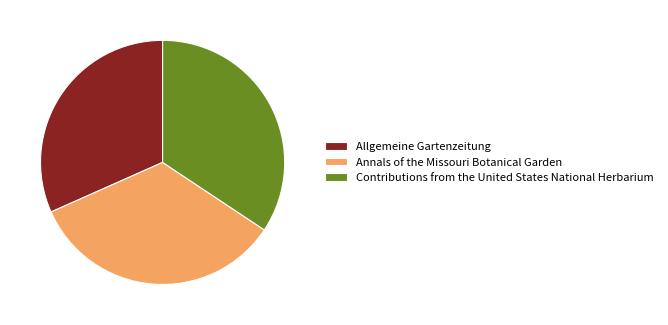

Count the number of slices in the pie.

3